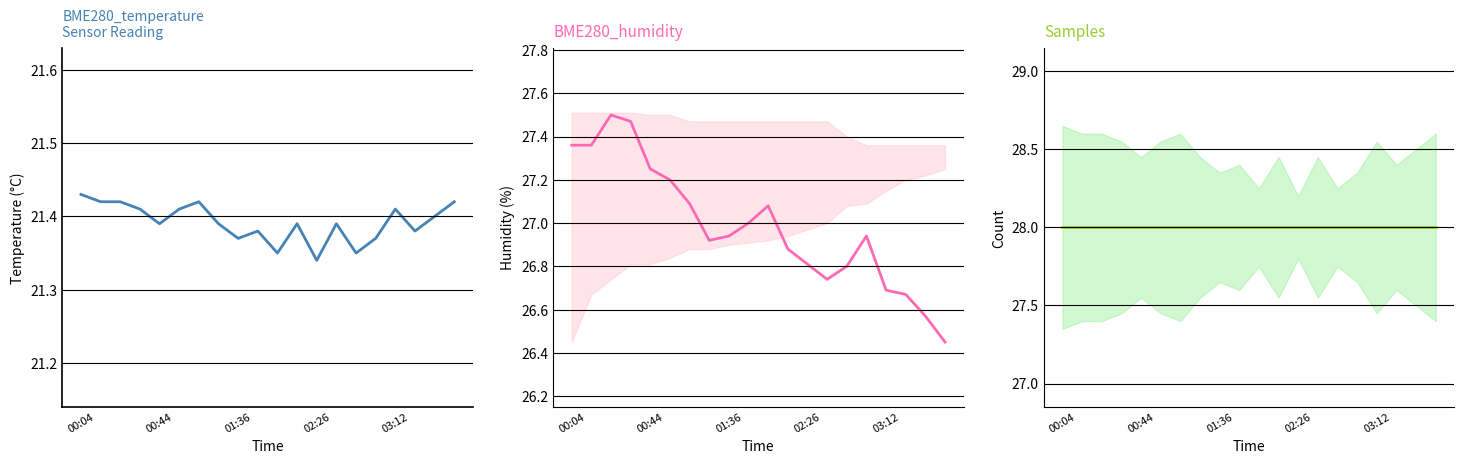

Between 7 and 14, which is larger?

7